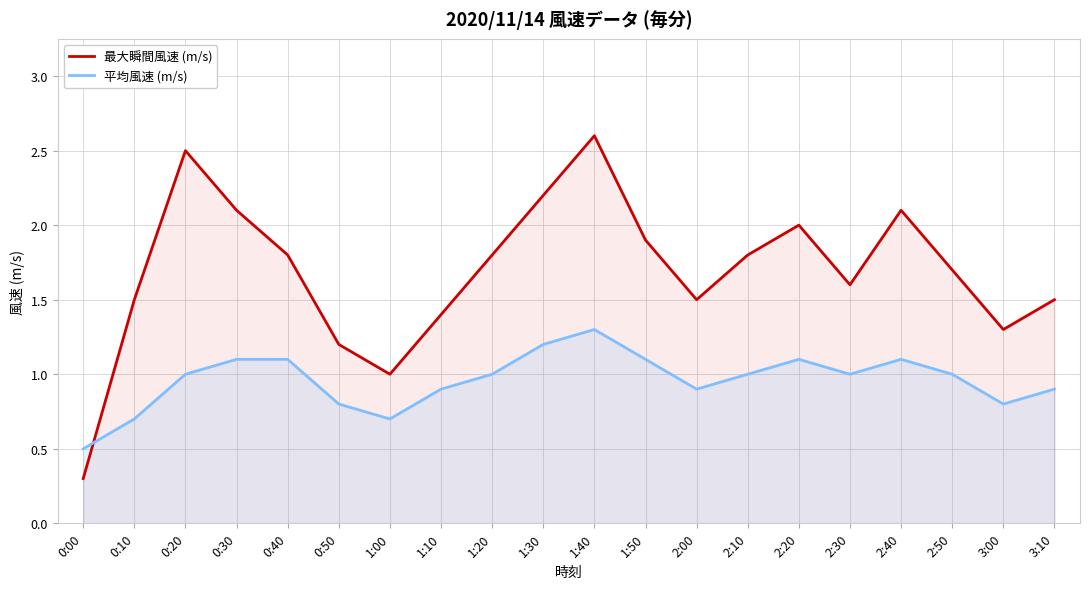

Read the 最大瞬間風速 (m/s) value at 1:00.

1.0